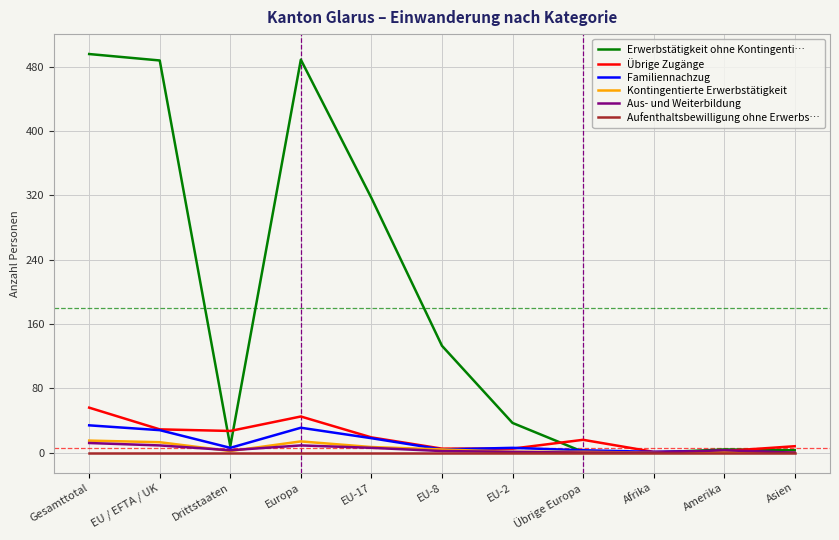

Between EU-8 and Afrika, which series saw the biggest shift?

Erwerbstätigkeit ohne Kontingenti…